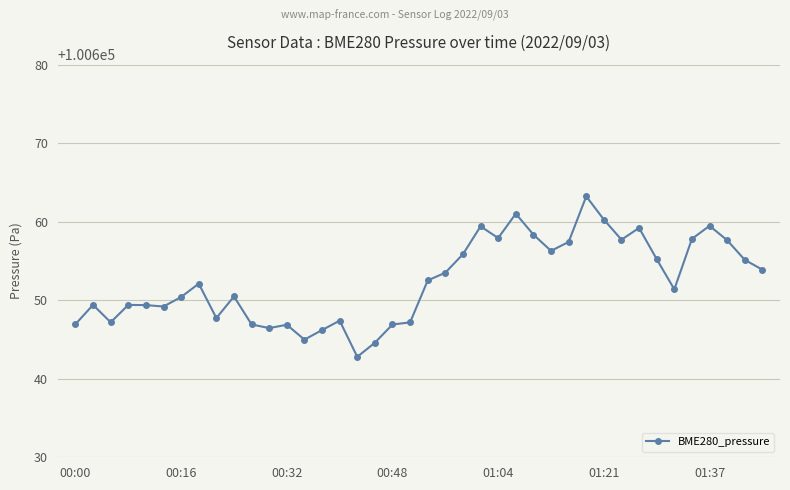

What is the sum of all values?

4026095.9